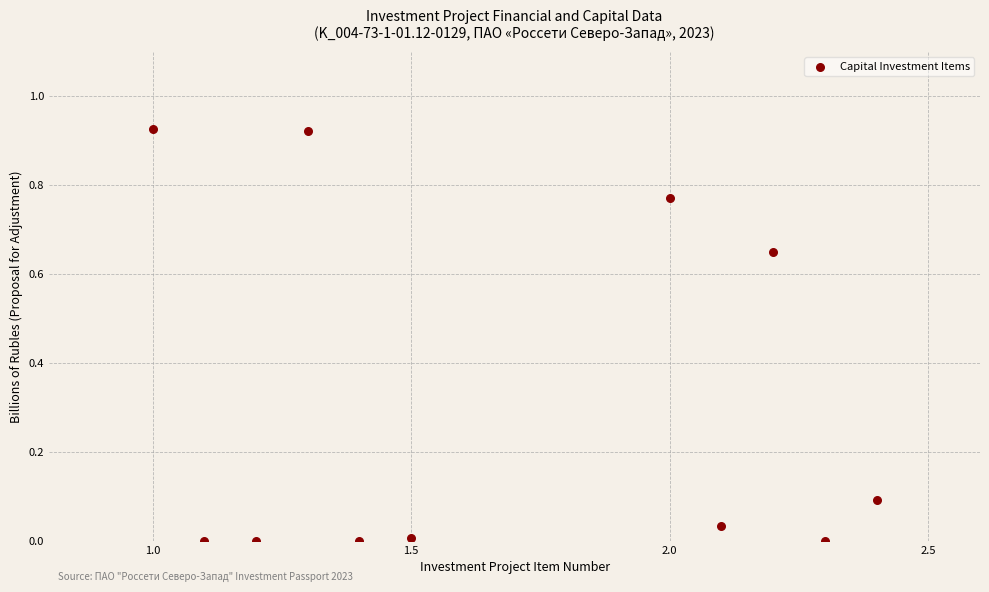

What is the average Y value?

0.3